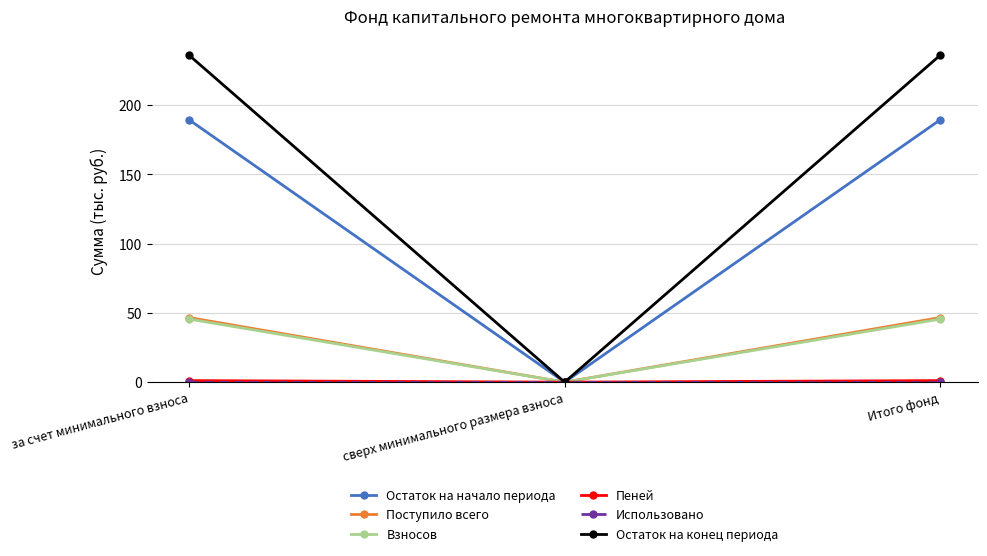

Which series has the largest total across all categories?

Остаток на конец периода